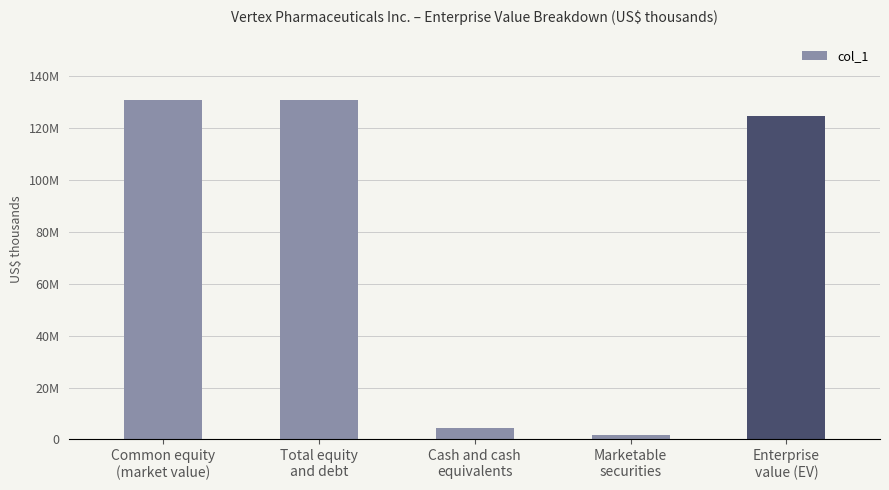

Which has a higher value, Cash and cash
equivalents or Marketable
securities?

Cash and cash
equivalents